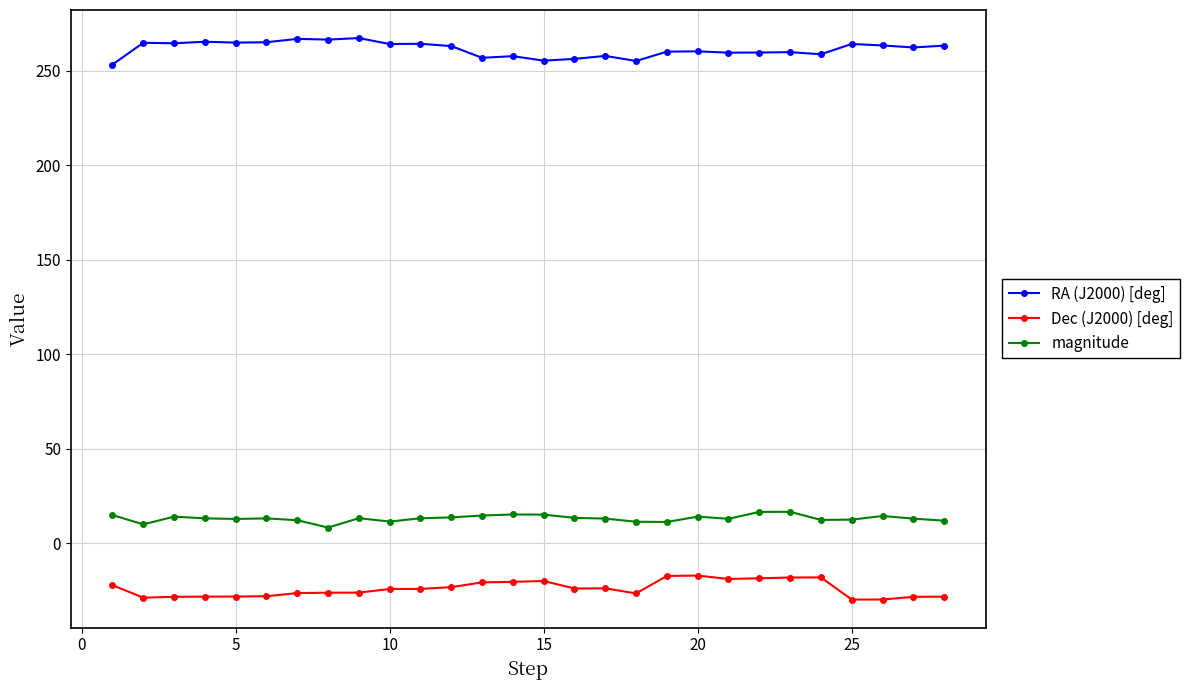

True or false: Dec (J2000) [deg] and magnitude intersect in this chart.

False